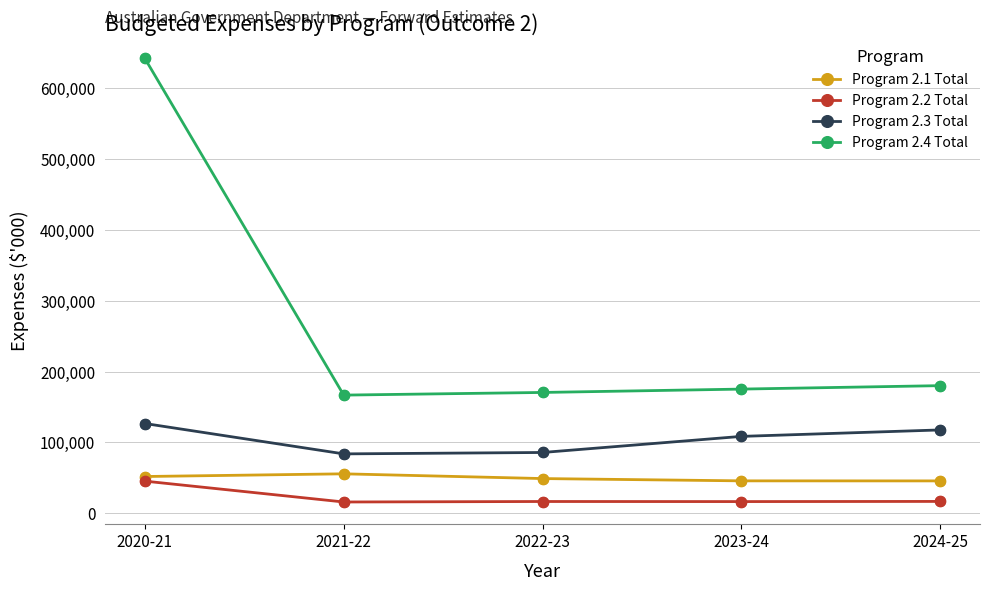

What are all the series names shown in the legend?

Program 2.1 Total, Program 2.2 Total, Program 2.3 Total, Program 2.4 Total